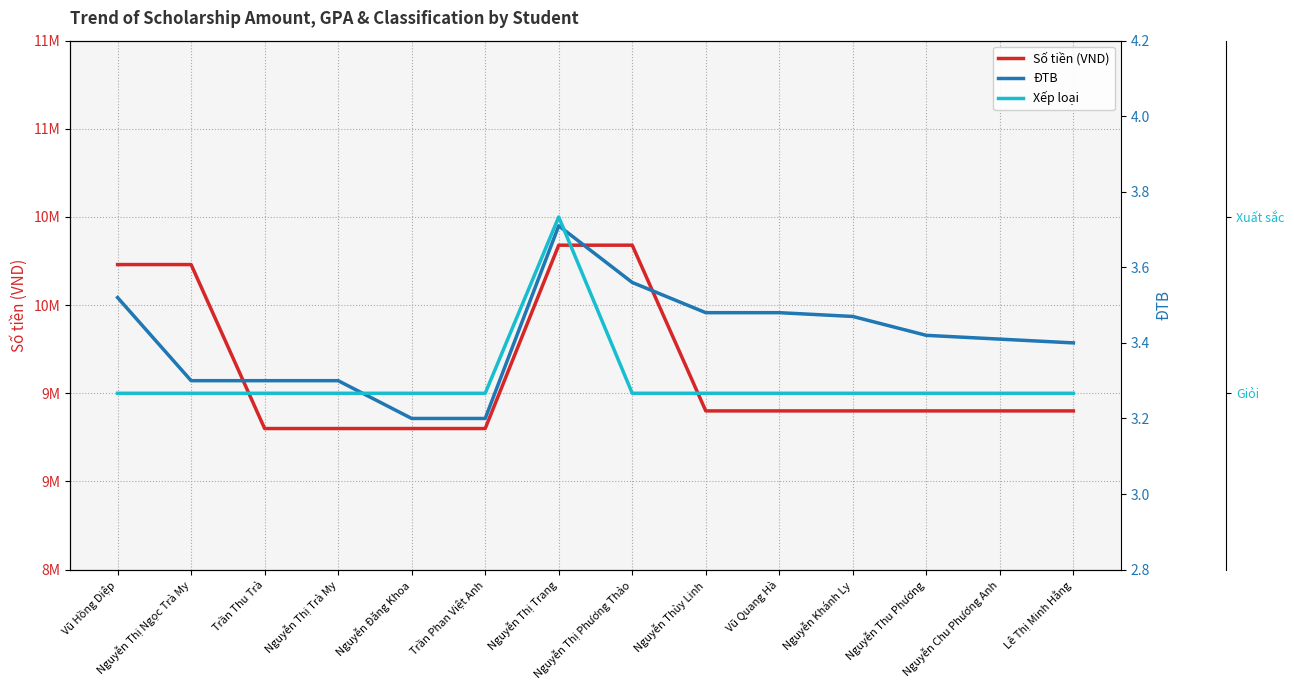

What is the difference between the maximum and second lowest values in the Xếp loại series?

1.0